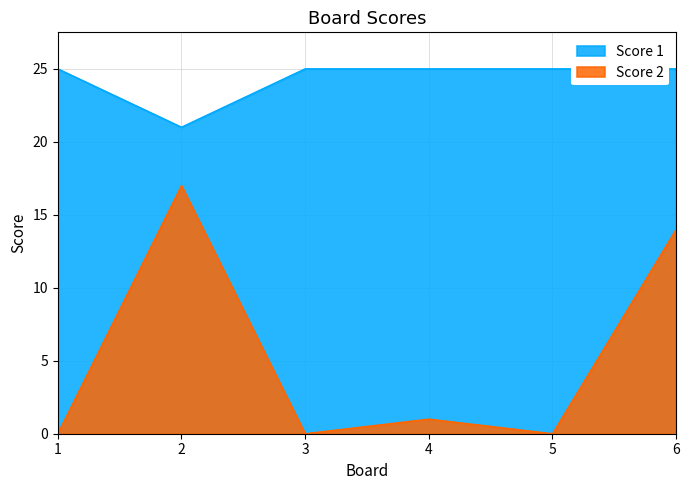

Rank the series by their maximum value, from highest to lowest.

Score 1, Score 2